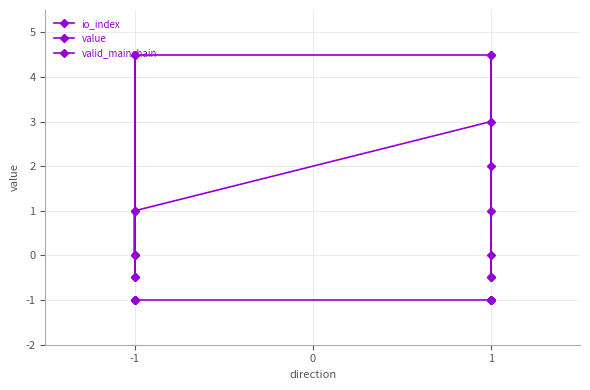

Which series changed the most between -1 and 1?

io_index